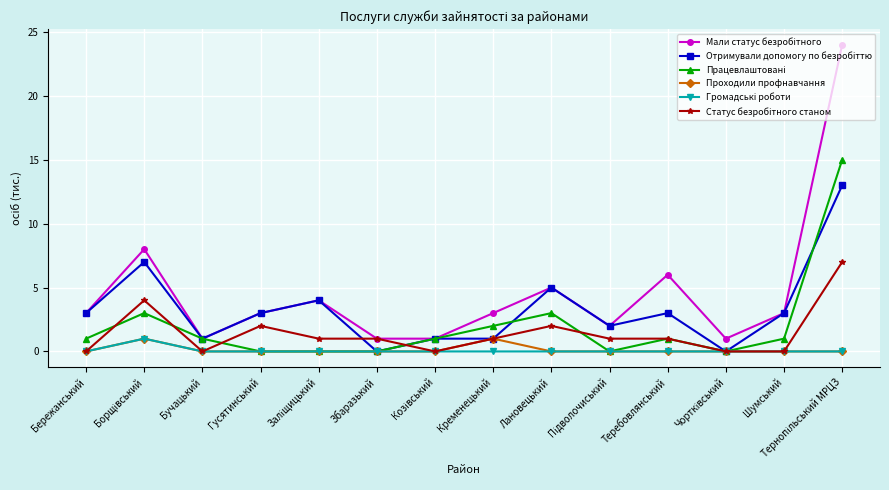

True or false: Проходили профнавчання has a value of 0 at Шумський.

True